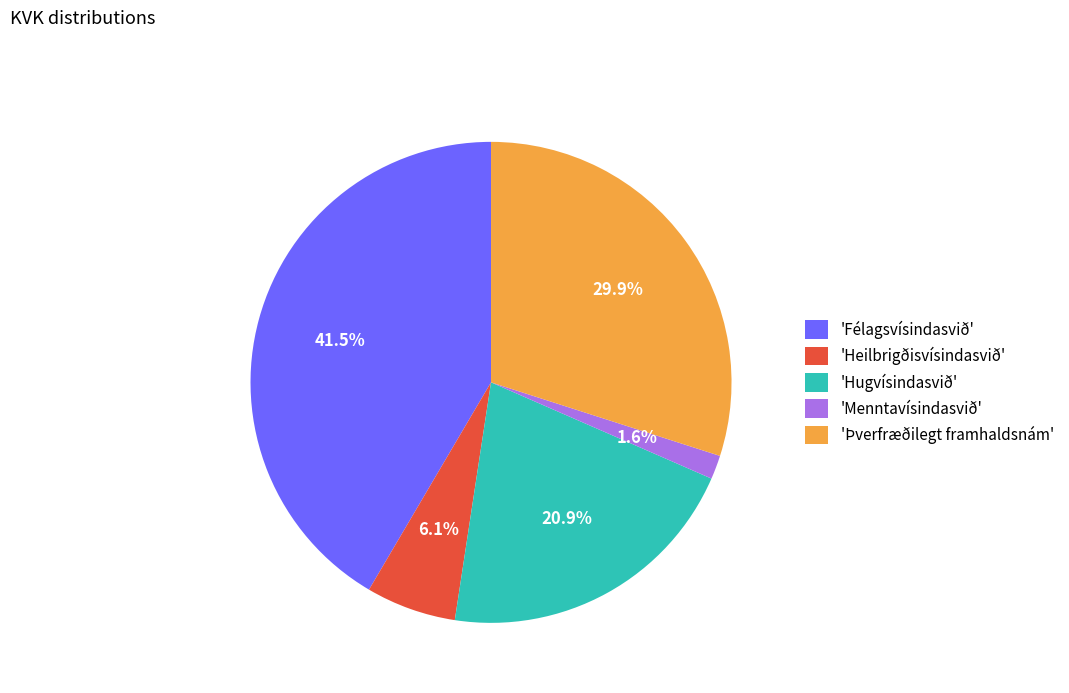

Which slice is the largest?

'Félagsvísindasvið'